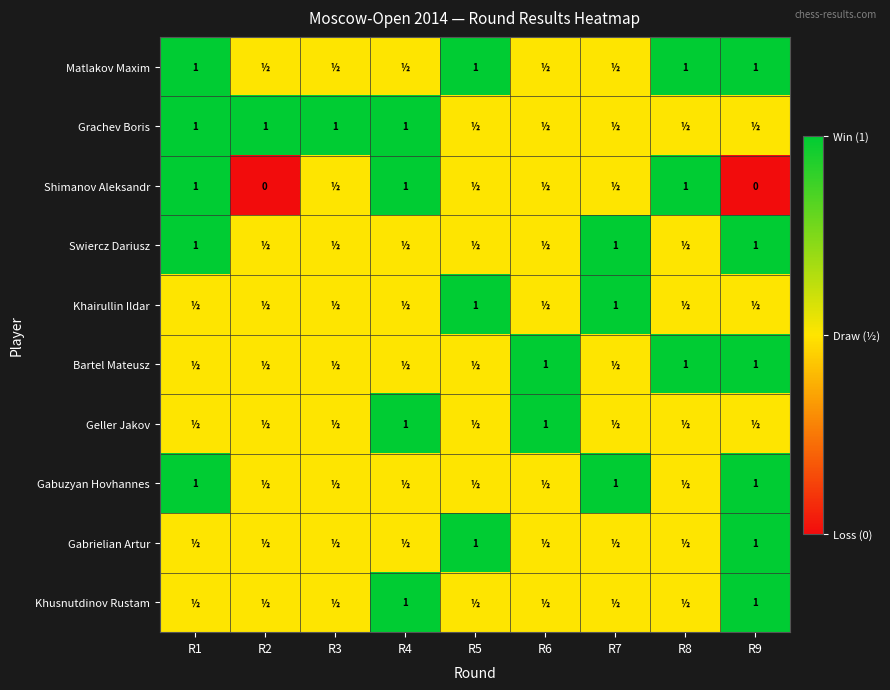

What is the sum of the Shimanov Aleksandr values at R8 and R2?

1.0